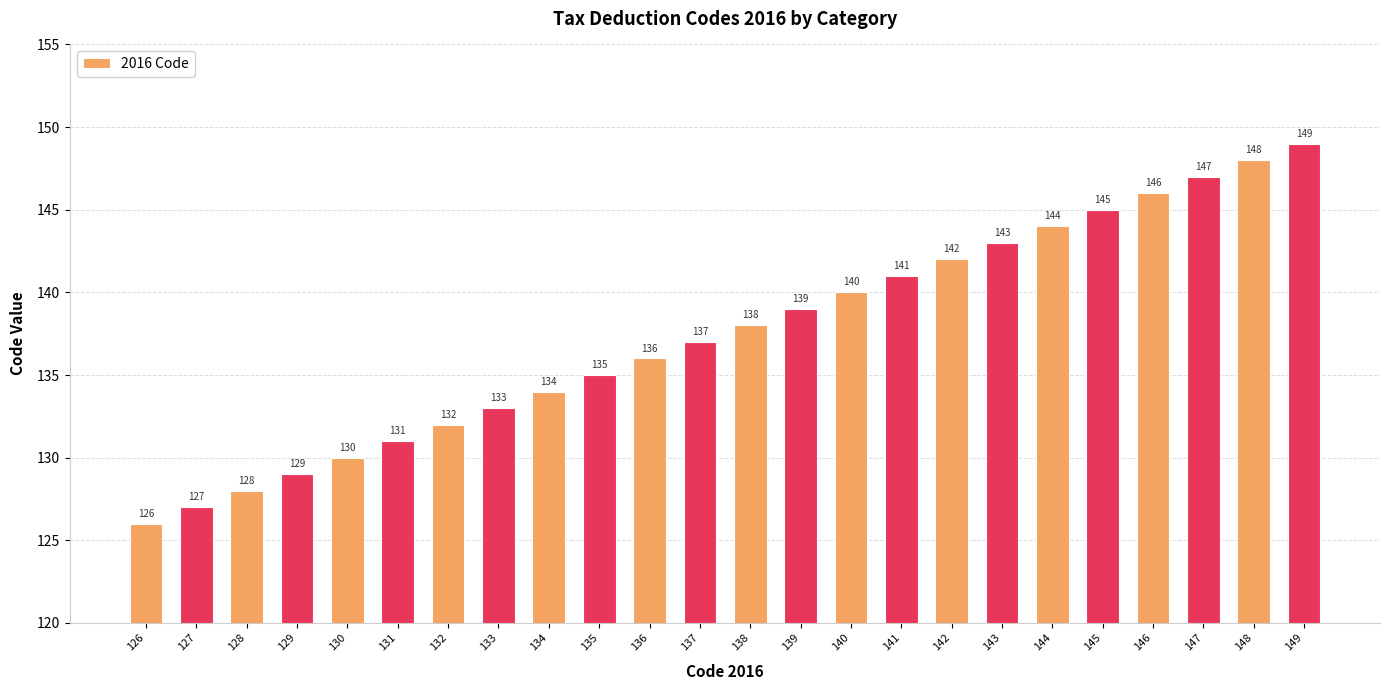

What is the change in value from 133 to 137?

+4